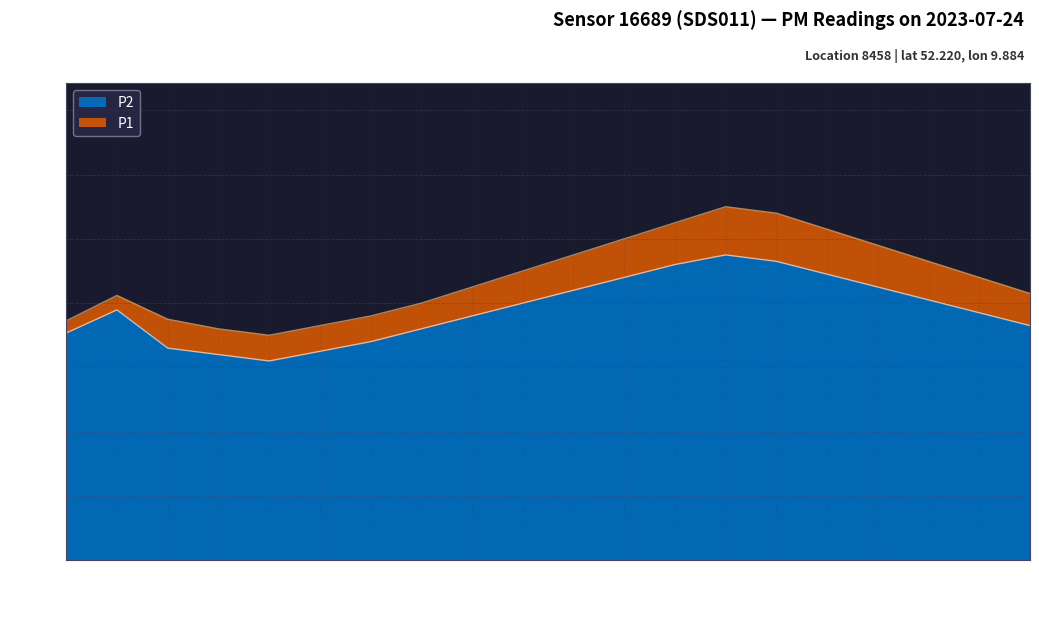

Reading right to left, what are all the values shown in this chart?

19:00=0.8	18:00=0.9	17:00=0.9	16:00=1.0	15:00=1.0	14:00=1.1	13:00=1.1	12:00=1.1	11:00=1.0	10:00=0.9	09:00=0.9	08:00=0.8	07:00=0.8	06:00=0.8	05:00=0.7	04:00=0.7	03:00=0.7	02:00=0.8	01:00=0.8	00:00=0.7